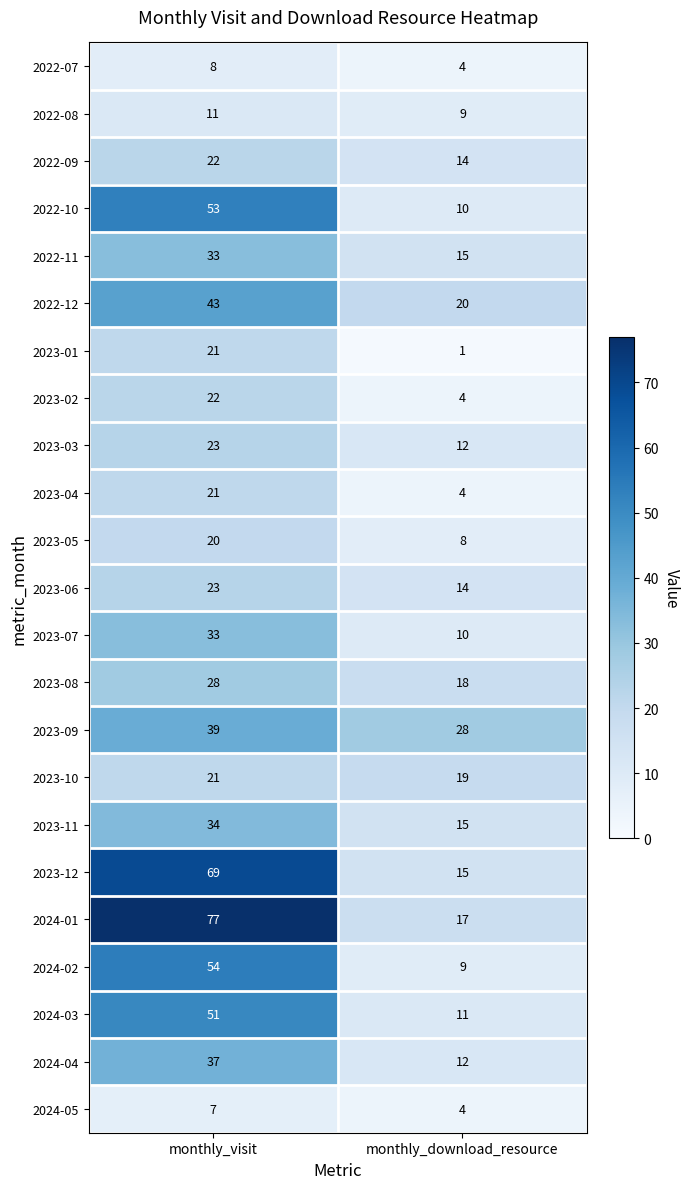

What is the spread (max minus min) of values at monthly_download_resource?

27